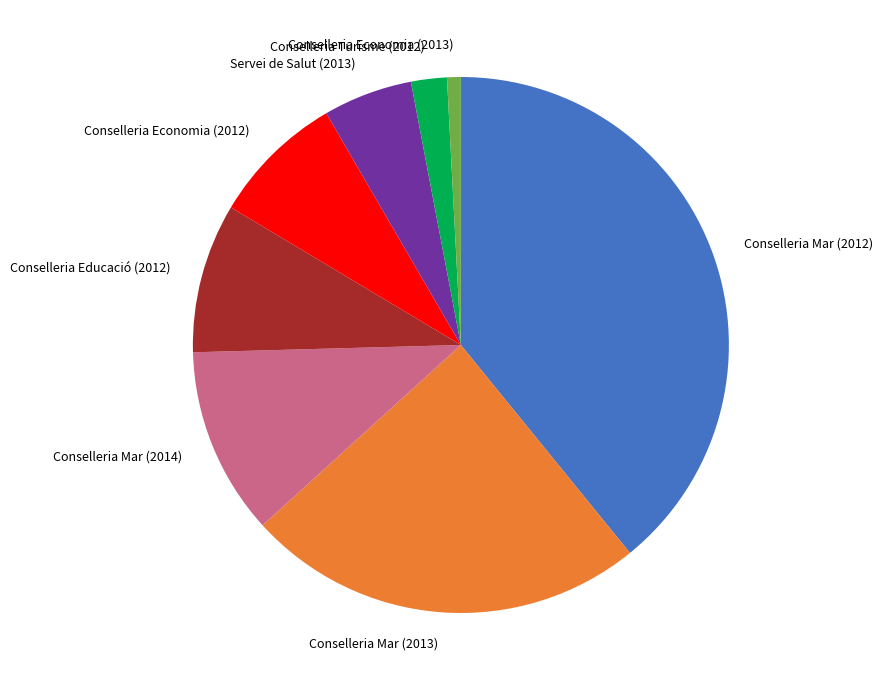

How many slices are in this pie chart?

8